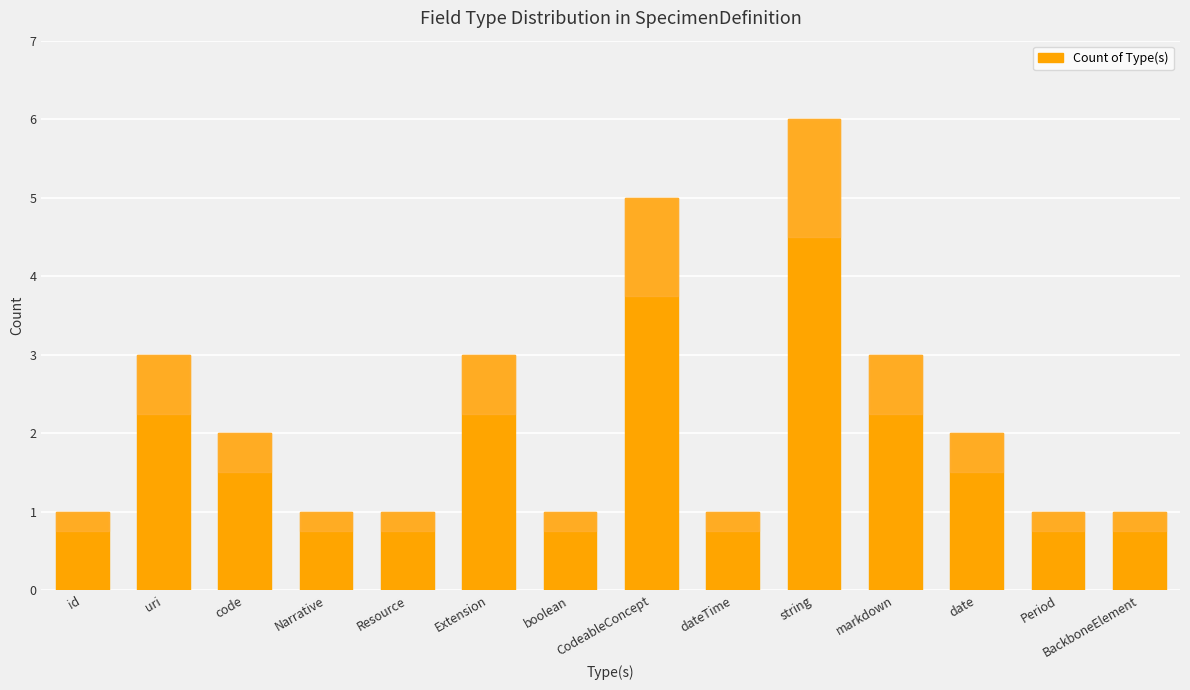

Which label corresponds to the largest value in the chart?

string